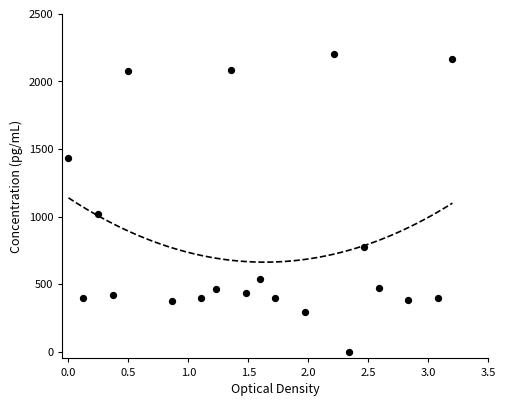

What Y value in the scatter plot is closest to 1100?

1018.6